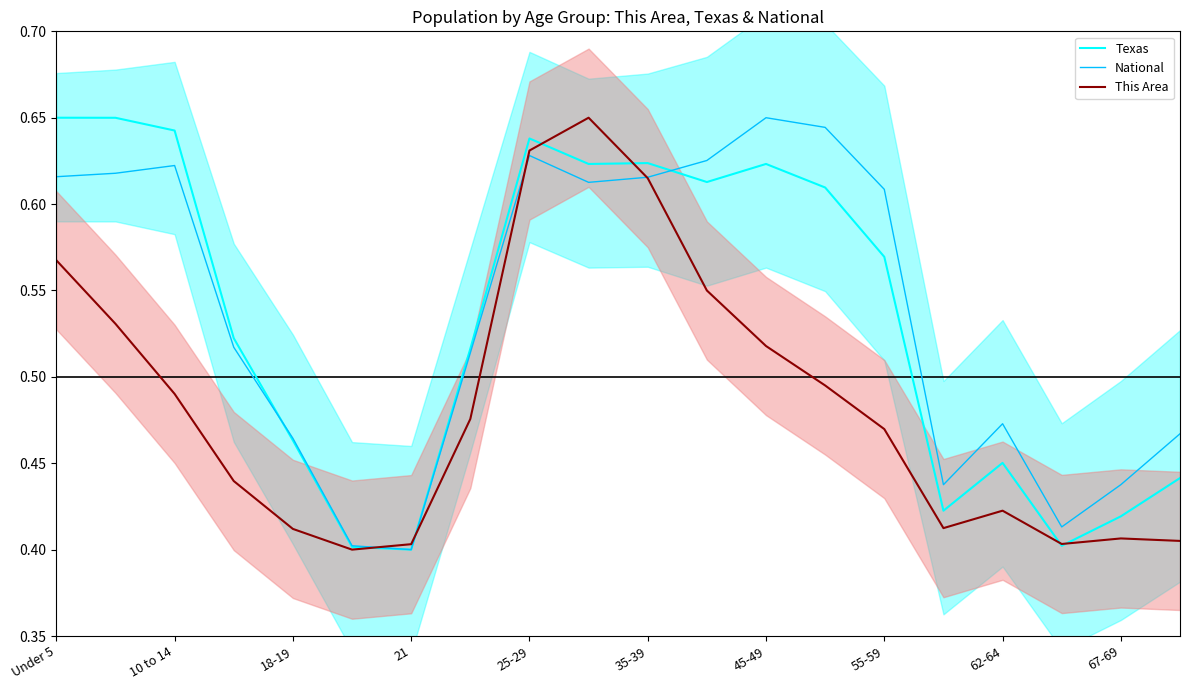

Is it true that Texas equals 0.9 at Under 5?

False